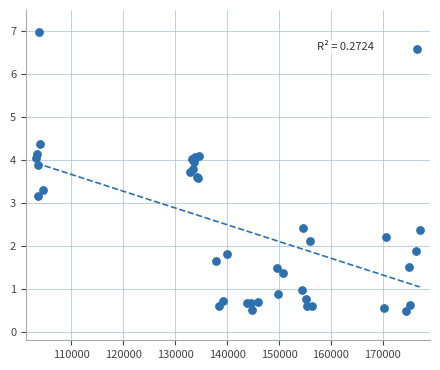

What Y value in the scatter plot is closest to 3?

3.1